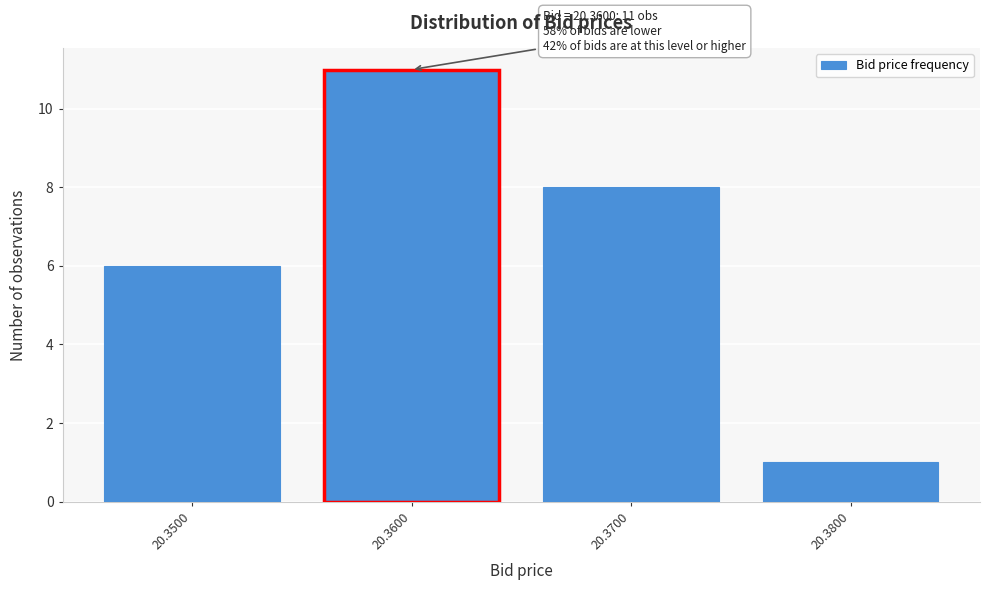

Reading left to right, extract all data points from this chart.

6	11	8	1